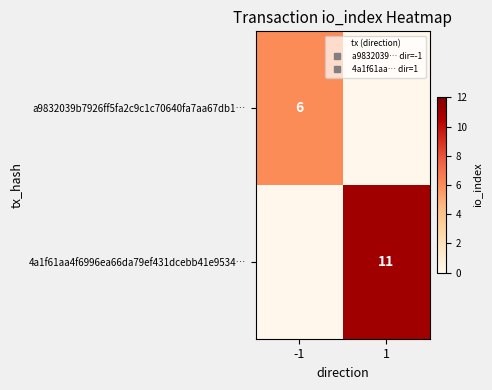

True or false: a9832039b7926ff5fa2c9c1c70640fa7aa67db1… has a value of 6 at -1.

True